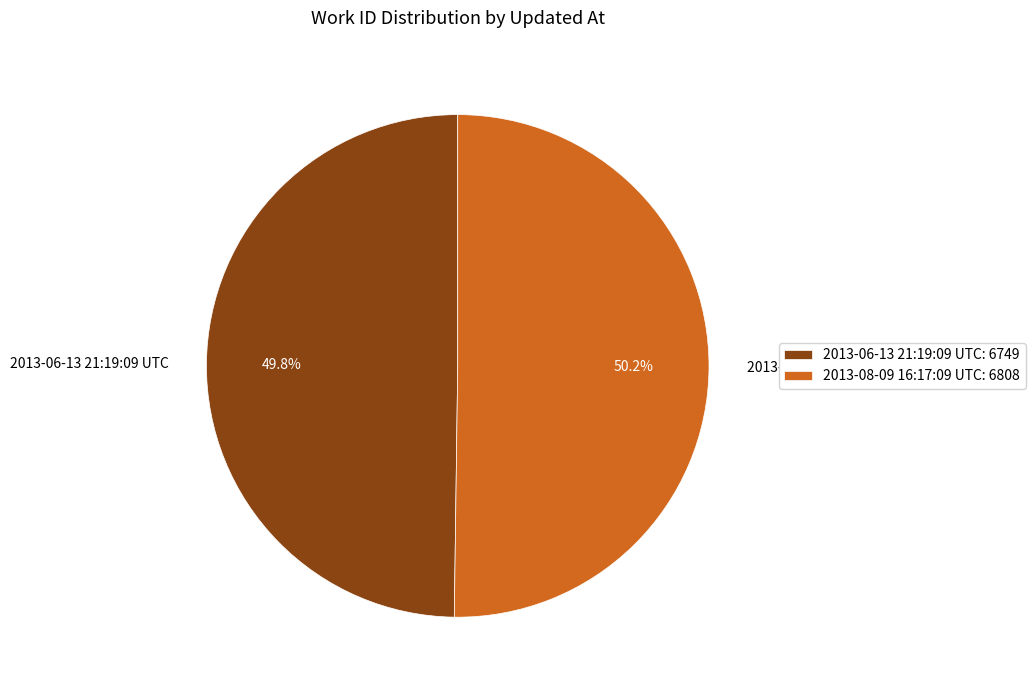

The 2013-06-13 21:19:09 UTC slice represents 50% of the pie. True or false?

True